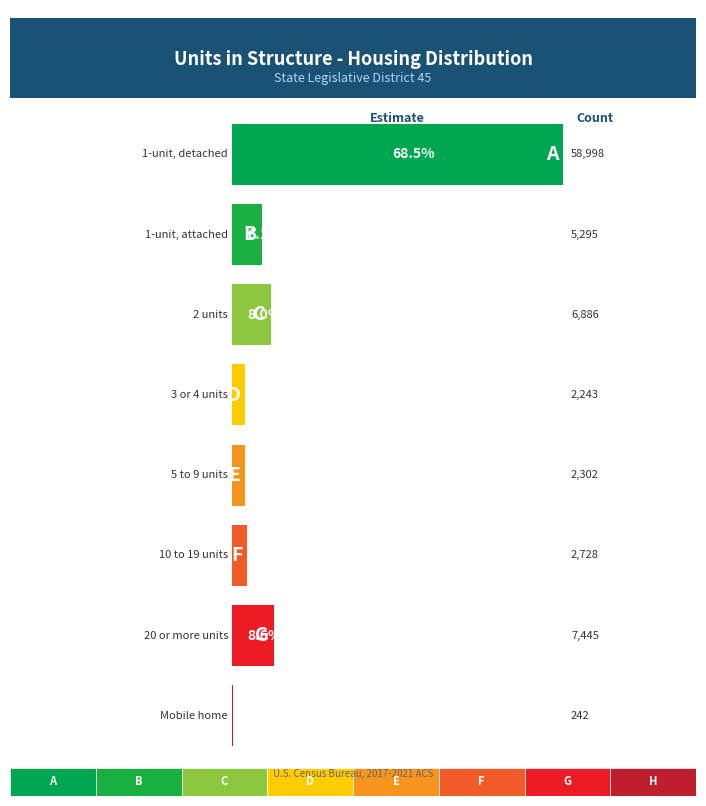

Rank the categories by value from highest to lowest.

1-unit, detached, 20 or more units, 2 units, 1-unit, attached, 10 to 19 units, 5 to 9 units, 3 or 4 units, Mobile home